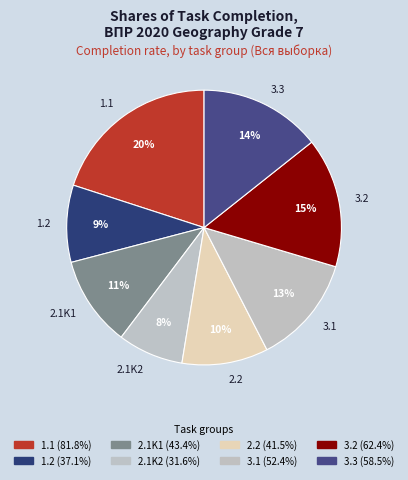

Between 1.1 and 2.2, which is larger?

1.1